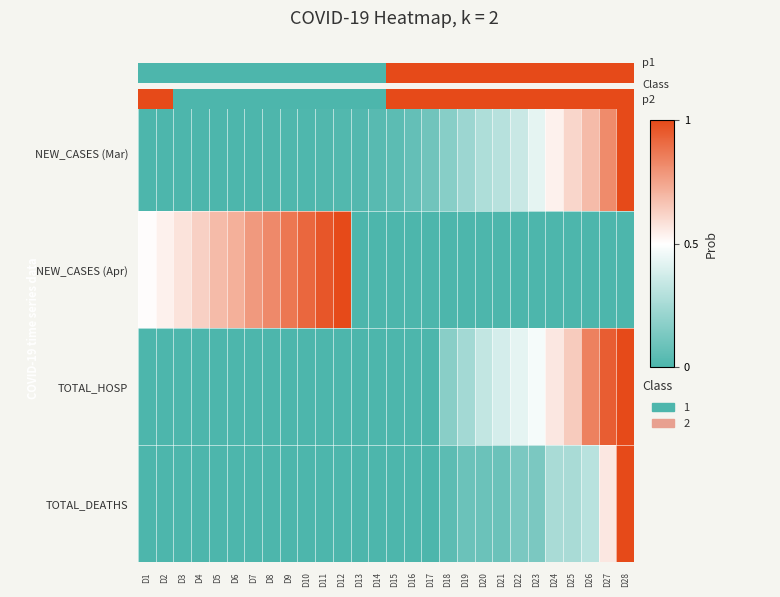

What is the total value across all series at D6?

0.7